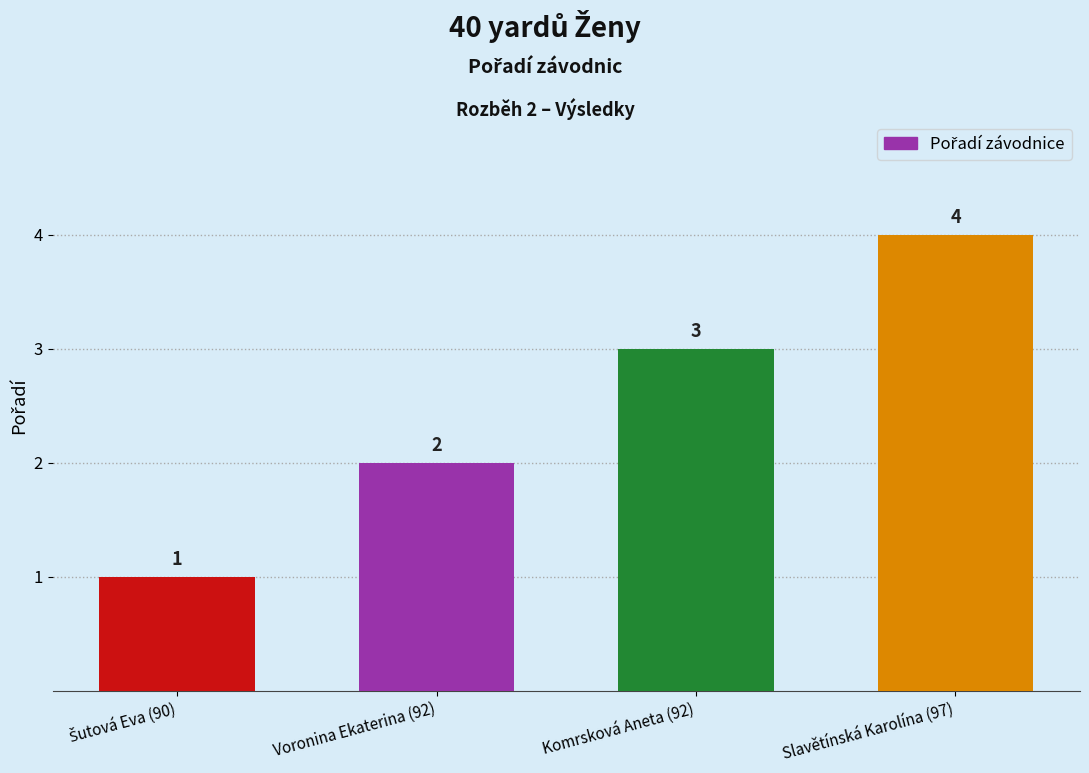

Count the values in the range 2 to 4.

3